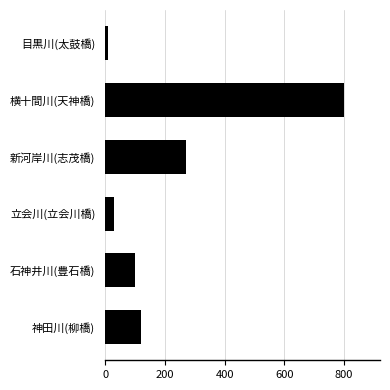

Reading top to bottom, extract all data points from this chart.

9.3	800.0	270.0	29.0	100.0	120.0